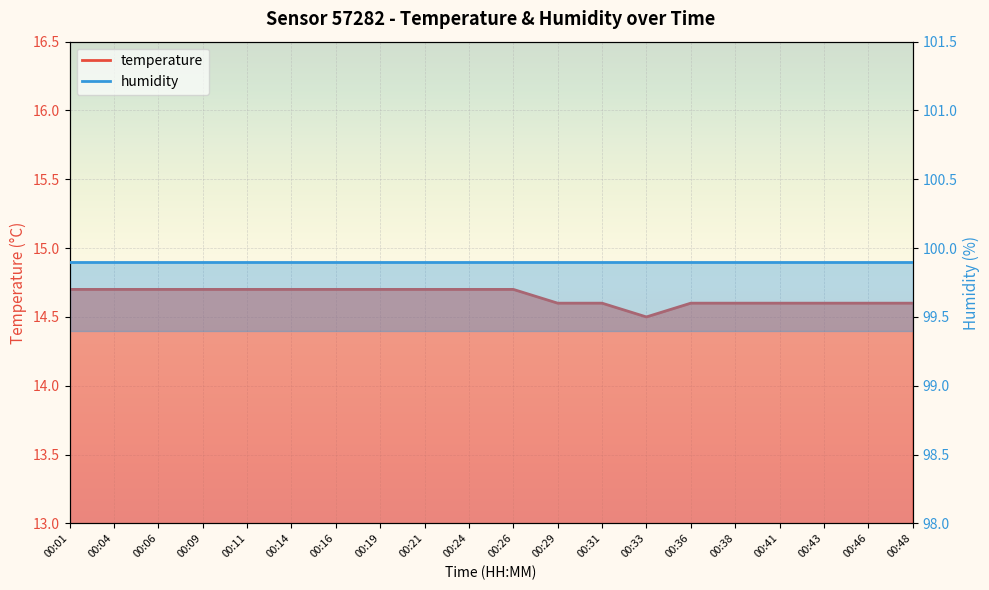

What are all the series names shown in the legend?

temperature line, humidity line